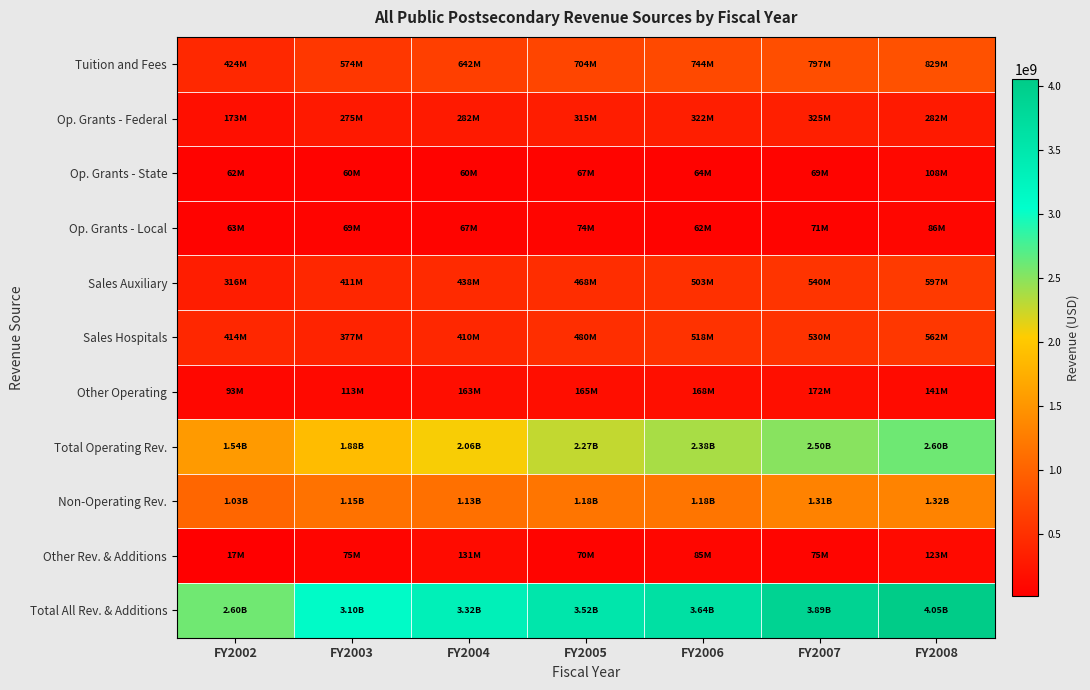

Reading left to right, extract all data points from this chart.

Tuition and Fees: FY2002=423927500	FY2003=574159700	FY2004=642157395	FY2005=703801381	FY2006=743569143	FY2007=796645707	FY2008=828925857
Op. Grants - Federal: FY2002=172622429	FY2003=275470043	FY2004=282492033	FY2005=314575581	FY2006=322434871	FY2007=325472906	FY2008=281694217
Op. Grants - State: FY2002=61908319	FY2003=60287481	FY2004=60396434	FY2005=66854526	FY2006=63649632	FY2007=69002153	FY2008=108413689
Op. Grants - Local: FY2002=62816704	FY2003=68977804	FY2004=66742413	FY2005=73564825	FY2006=61862210	FY2007=70617056	FY2008=86274670
Sales Auxiliary: FY2002=315984951	FY2003=410707212	FY2004=437675520	FY2005=468262109	FY2006=502961457	FY2007=539938621	FY2008=596630012
Sales Hospitals: FY2002=414381174	FY2003=376543845	FY2004=409556947	FY2005=479731956	FY2006=517619672	FY2007=529530389	FY2008=561641502
Other Operating: FY2002=93200551	FY2003=112732924	FY2004=163285761	FY2005=165100366	FY2006=167914708	FY2007=171898355	FY2008=140987957
Total Operating Rev.: FY2002=1544841628	FY2003=1878879009	FY2004=2062306503	FY2005=2271890744	FY2006=2380011693	FY2007=2503105187	FY2008=2604567904
Non-Operating Rev.: FY2002=1032969432	FY2003=1149596630	FY2004=1130248911	FY2005=1175977790	FY2006=1177686346	FY2007=1308872069	FY2008=1324759234
Other Rev. & Additions: FY2002=17296892	FY2003=75305272	FY2004=130941653	FY2005=69736738	FY2006=84822014	FY2007=74994342	FY2008=123028419
Total All Rev. & Additions: FY2002=2595107952	FY2003=3103780911	FY2004=3323497067	FY2005=3517605272	FY2006=3642520053	FY2007=3886971598	FY2008=4052355557